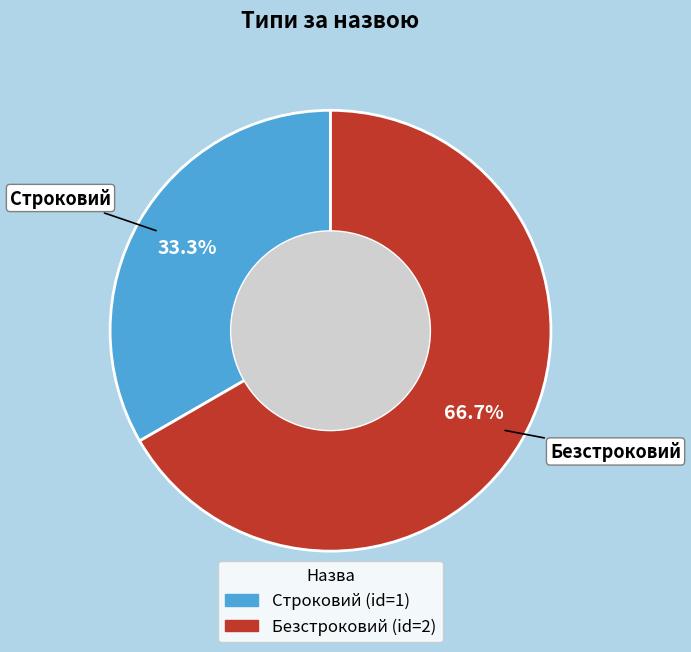

Count the number of slices in the pie.

2